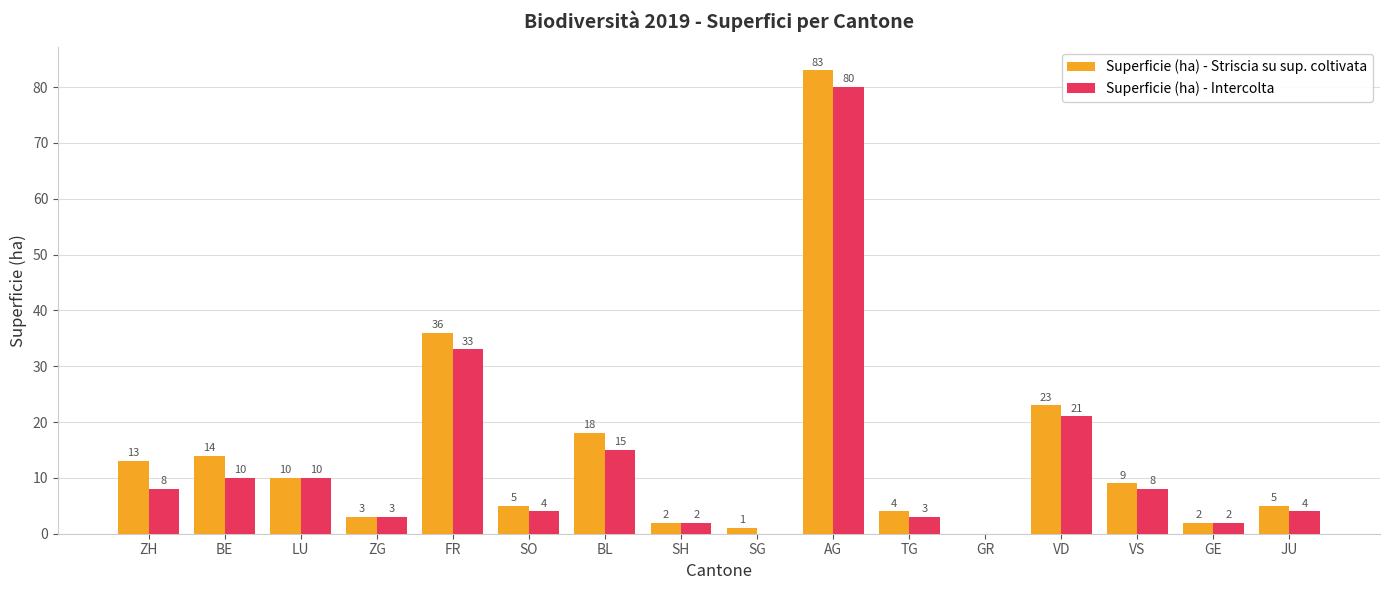

At which category is the sum across all series the highest?

AG